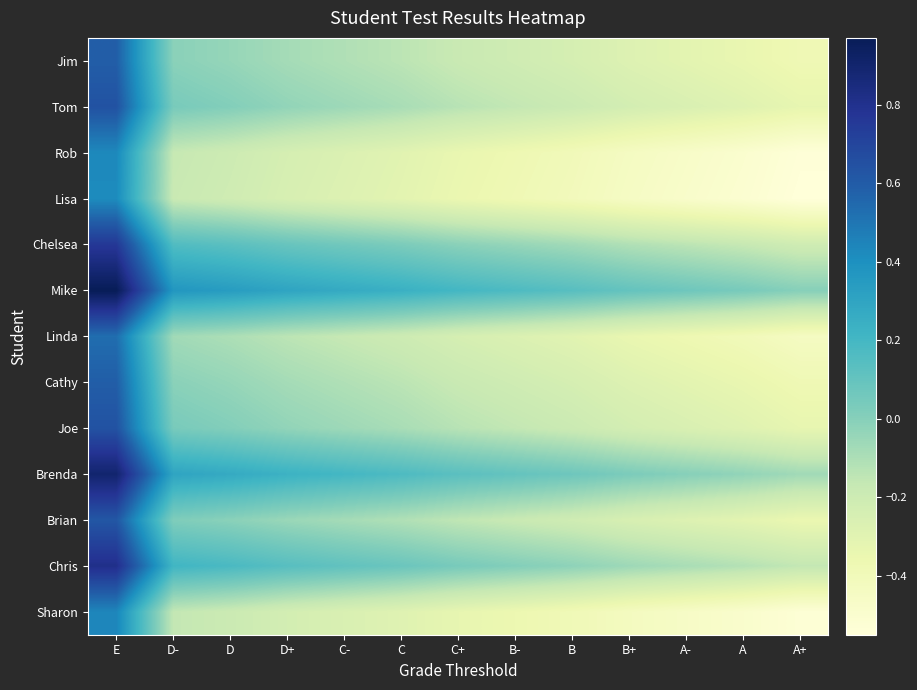

Reading left to right, extract all data points from this chart.

Jim: E=0.6	D-=-0.0	D=-0.0	D+=-0.1	C-=-0.1	C=-0.1	C+=-0.2	B-=-0.2	B=-0.2	B+=-0.3	A-=-0.3	A=-0.3	A+=-0.4
Tom: E=0.6	D-=0.0	D=0.0	D+=-0.0	C-=-0.1	C=-0.1	C+=-0.1	B-=-0.2	B=-0.2	B+=-0.2	A-=-0.3	A=-0.3	A+=-0.3
Rob: E=0.4	D-=-0.2	D=-0.2	D+=-0.2	C-=-0.3	C=-0.3	C+=-0.3	B-=-0.4	B=-0.4	B+=-0.4	A-=-0.5	A=-0.5	A+=-0.5
Lisa: E=0.4	D-=-0.2	D=-0.2	D+=-0.3	C-=-0.3	C=-0.3	C+=-0.4	B-=-0.4	B=-0.4	B+=-0.5	A-=-0.5	A=-0.5	A+=-0.6
Chelsea: E=0.8	D-=0.2	D=0.1	D+=0.1	C-=0.1	C=0.0	C+=-0.0	B-=-0.0	B=-0.1	B+=-0.1	A-=-0.1	A=-0.2	A+=-0.2
Mike: E=1.0	D-=0.4	D=0.3	D+=0.3	C-=0.3	C=0.2	C+=0.2	B-=0.2	B=0.1	B+=0.1	A-=0.1	A=0.0	A+=0.0
Linda: E=0.5	D-=-0.1	D=-0.1	D+=-0.1	C-=-0.2	C=-0.2	C+=-0.2	B-=-0.3	B=-0.3	B+=-0.3	A-=-0.4	A=-0.4	A+=-0.4
Cathy: E=0.6	D-=-0.0	D=-0.0	D+=-0.1	C-=-0.1	C=-0.1	C+=-0.2	B-=-0.2	B=-0.2	B+=-0.3	A-=-0.3	A=-0.3	A+=-0.4
Joe: E=0.6	D-=0.0	D=0.0	D+=-0.0	C-=-0.1	C=-0.1	C+=-0.1	B-=-0.2	B=-0.2	B+=-0.2	A-=-0.3	A=-0.3	A+=-0.3
Brenda: E=0.9	D-=0.3	D=0.3	D+=0.2	C-=0.2	C=0.2	C+=0.1	B-=0.1	B=0.1	B+=0.0	A-=0.0	A=-0.0	A+=-0.1
Brian: E=0.6	D-=0.0	D=-0.0	D+=-0.1	C-=-0.1	C=-0.1	C+=-0.2	B-=-0.2	B=-0.2	B+=-0.2	A-=-0.3	A=-0.3	A+=-0.3
Chris: E=0.8	D-=0.2	D=0.2	D+=0.1	C-=0.1	C=0.1	C+=0.0	B-=0.0	B=-0.0	B+=-0.1	A-=-0.1	A=-0.1	A+=-0.2
Sharon: E=0.4	D-=-0.2	D=-0.2	D+=-0.2	C-=-0.3	C=-0.3	C+=-0.3	B-=-0.4	B=-0.4	B+=-0.4	A-=-0.5	A=-0.5	A+=-0.5